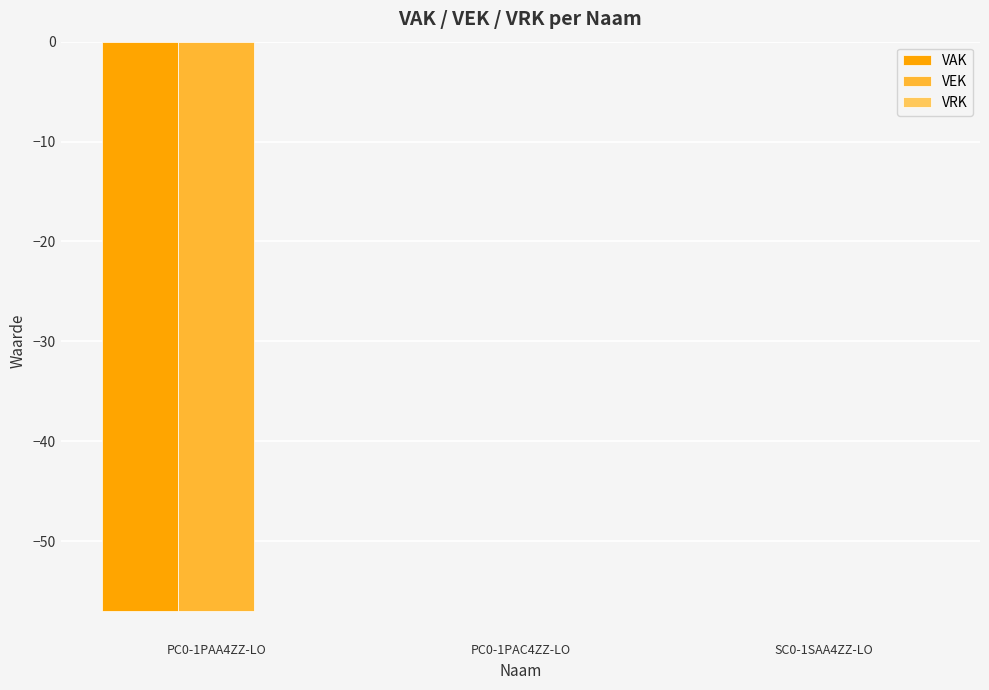

What is the total value across all series at PC0-1PAA4ZZ-LO?

-114